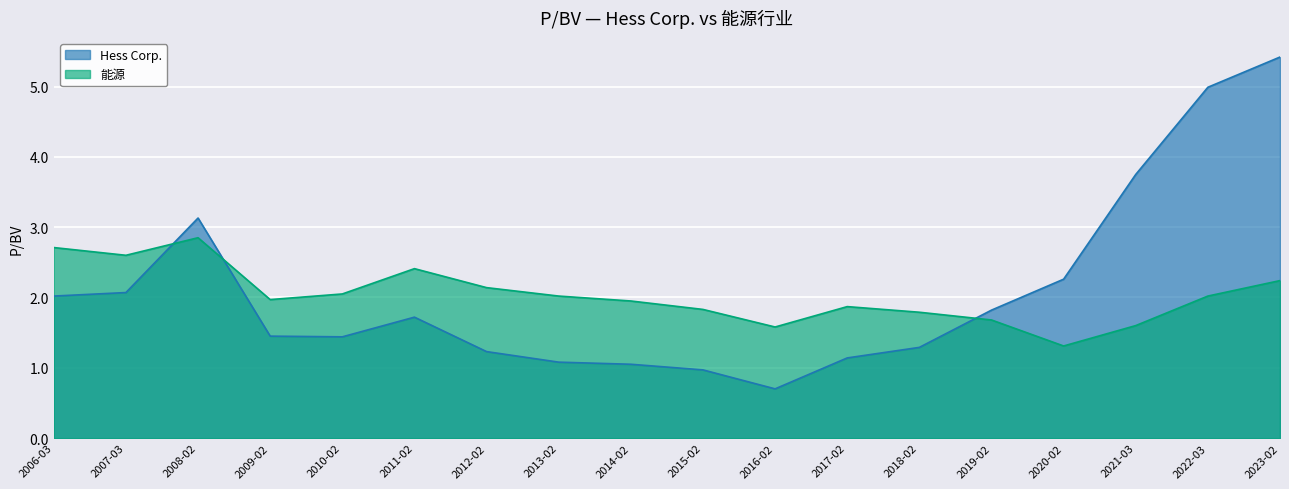

What is the difference between the 能源 values at 2007-03 and 2022-03?

0.6